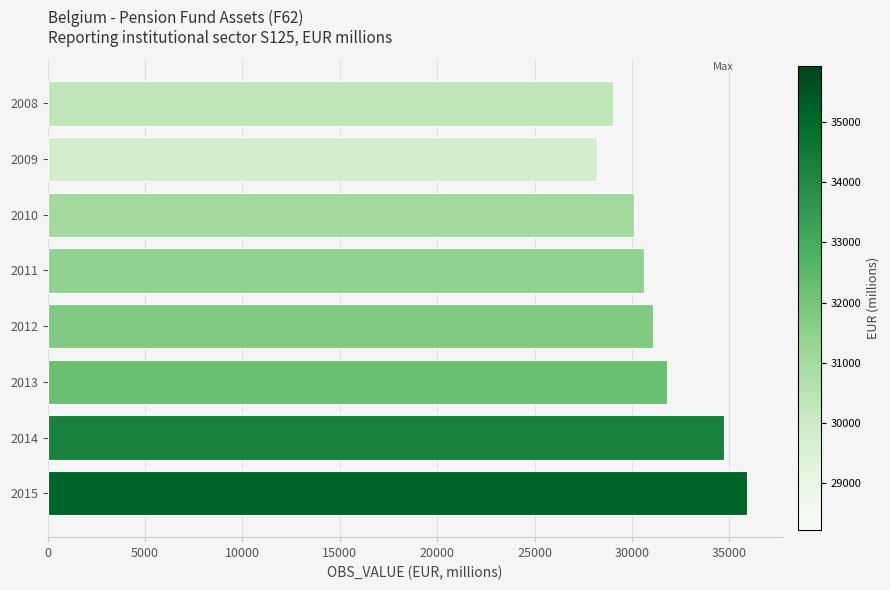

The value at 2014 is 46175.9. True or false?

False